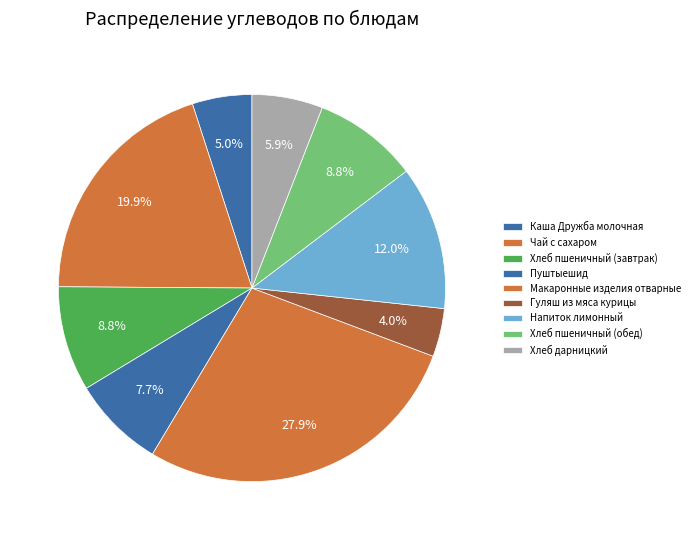

What is the ratio of the value at Хлеб пшеничный (завтрак) to the value at Макаронные изделия отварные?

0.3